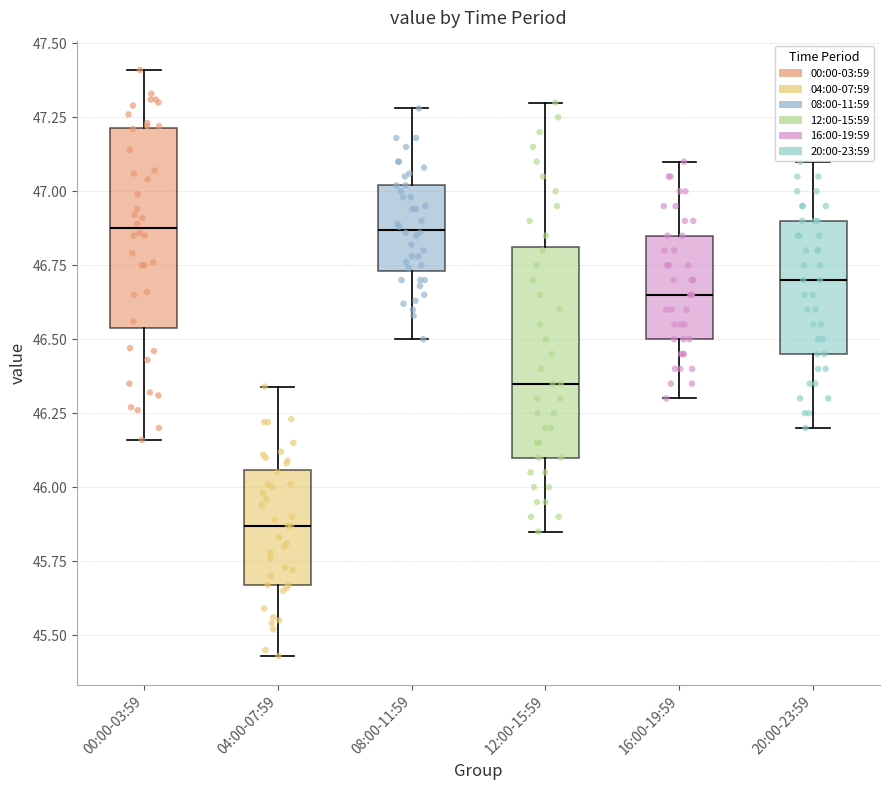

Where is the lower edge of the box for 16:00-19:59 on the y-axis? The values are not printed on the chart, so give them approximately, as read against the axis.

46.50